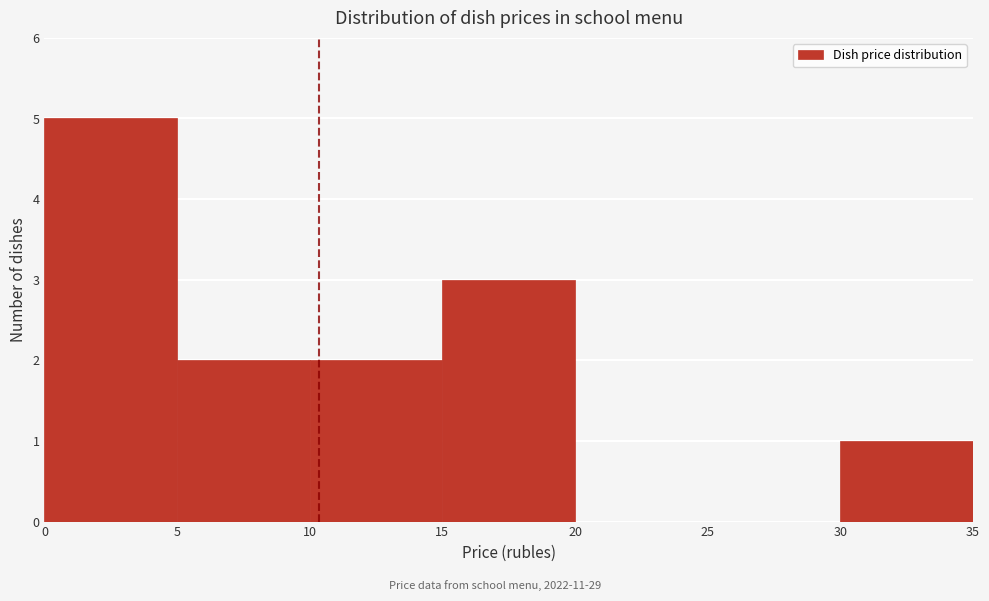

How tall is the bar that spans 15 to 20 on the x-axis? The values are not printed on the chart, so give them approximately, as read against the axis.

3